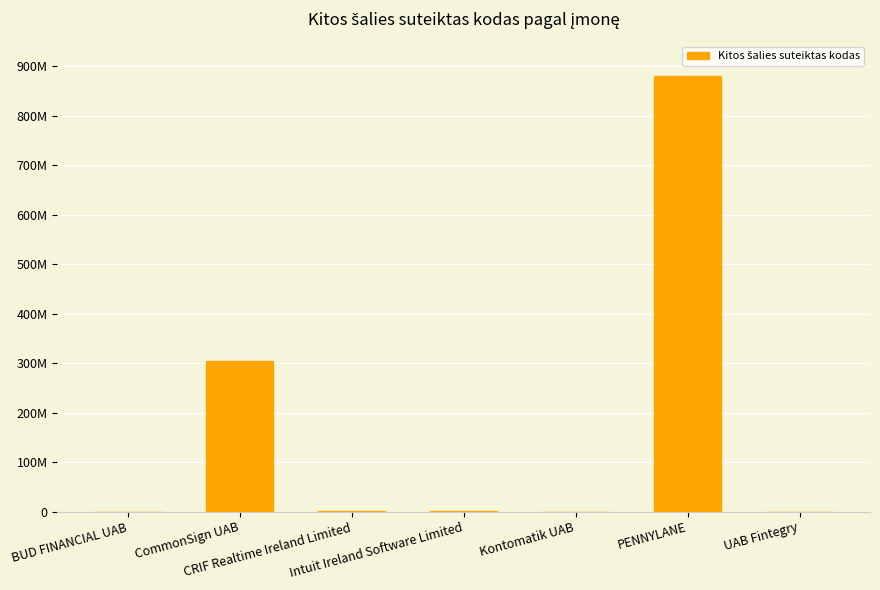

Reading right to left, transcribe all the data shown in this chart.

UAB Fintegry=0	PENNYLANE=880265921	Kontomatik UAB=0	Intuit Ireland Software Limited=738322	CRIF Realtime Ireland Limited=641772	CommonSign UAB=305227841	BUD FINANCIAL UAB=0